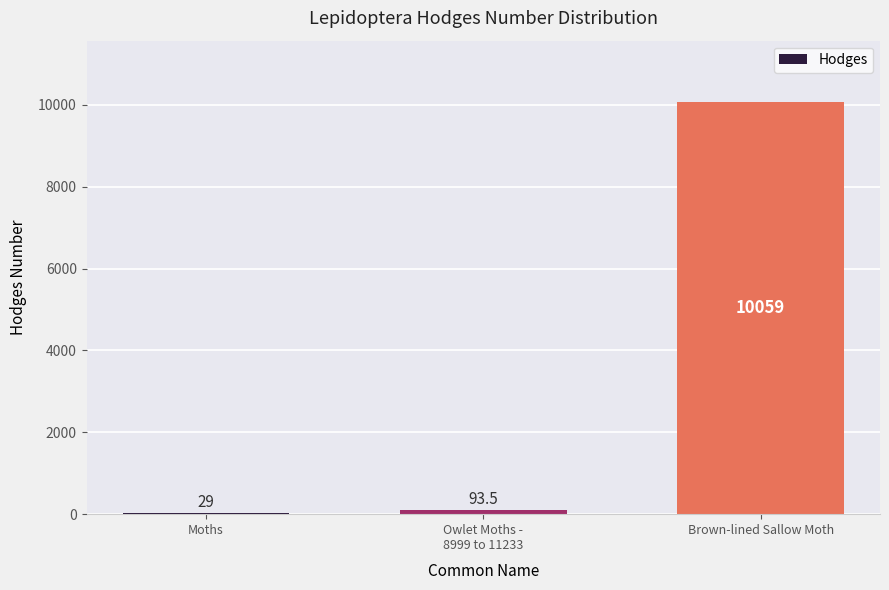

Which label corresponds to the largest value in the chart?

Brown-lined Sallow Moth